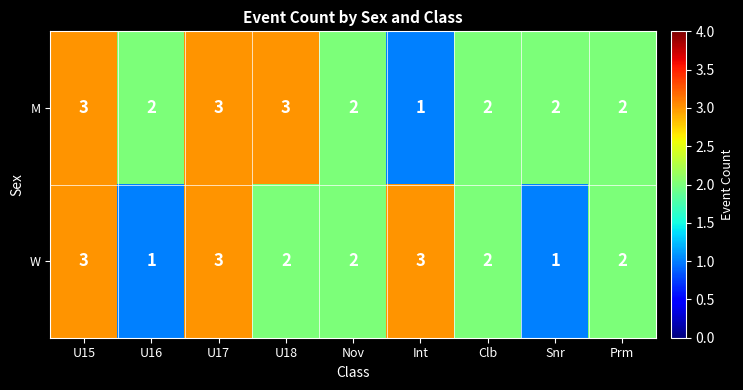

At which label does M reach its minimum?

Int